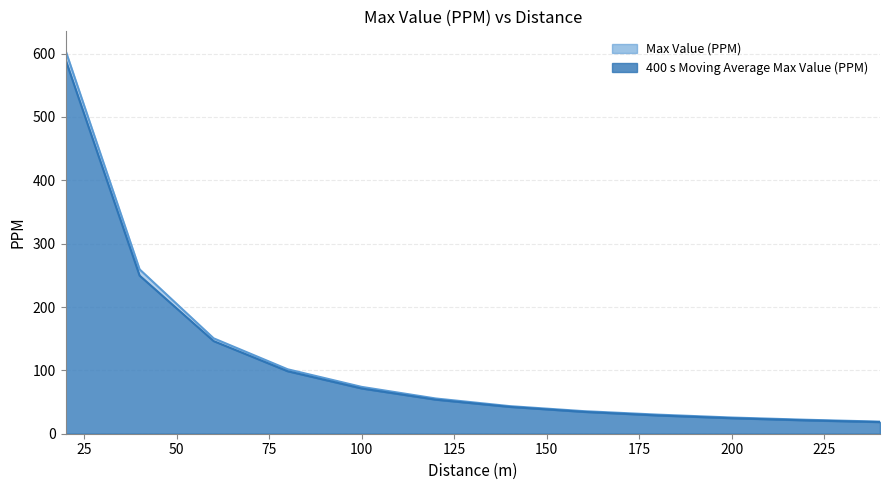

What is the value of the Max Value (PPM) point at the 10th from the left?

25.6